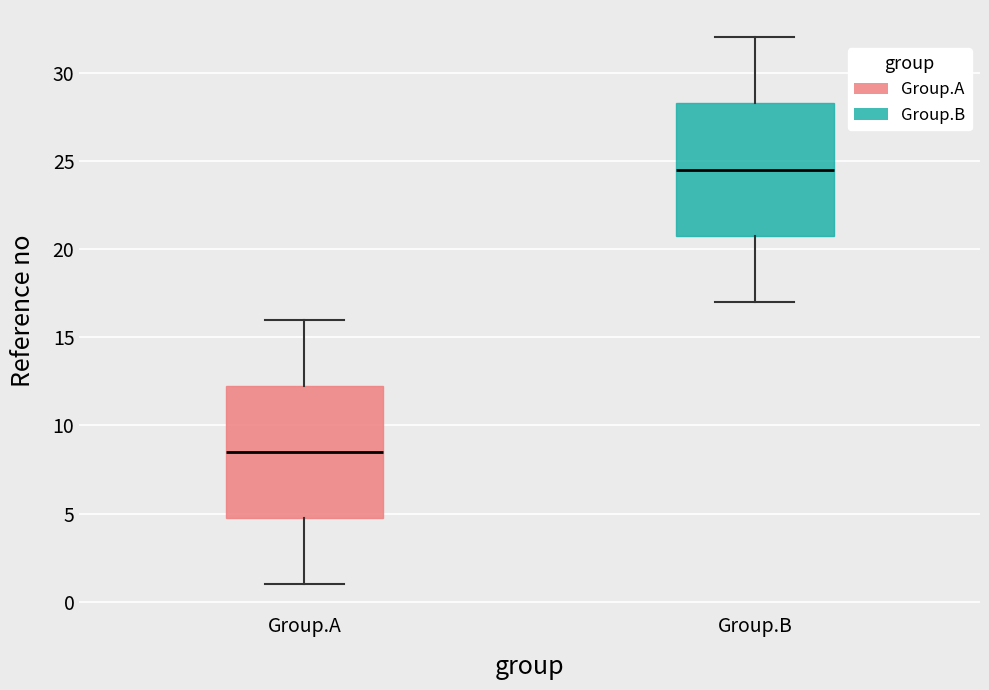

Where is the upper edge of the box for Group.B on the y-axis? The values are not printed on the chart, so give them approximately, as read against the axis.

28.5